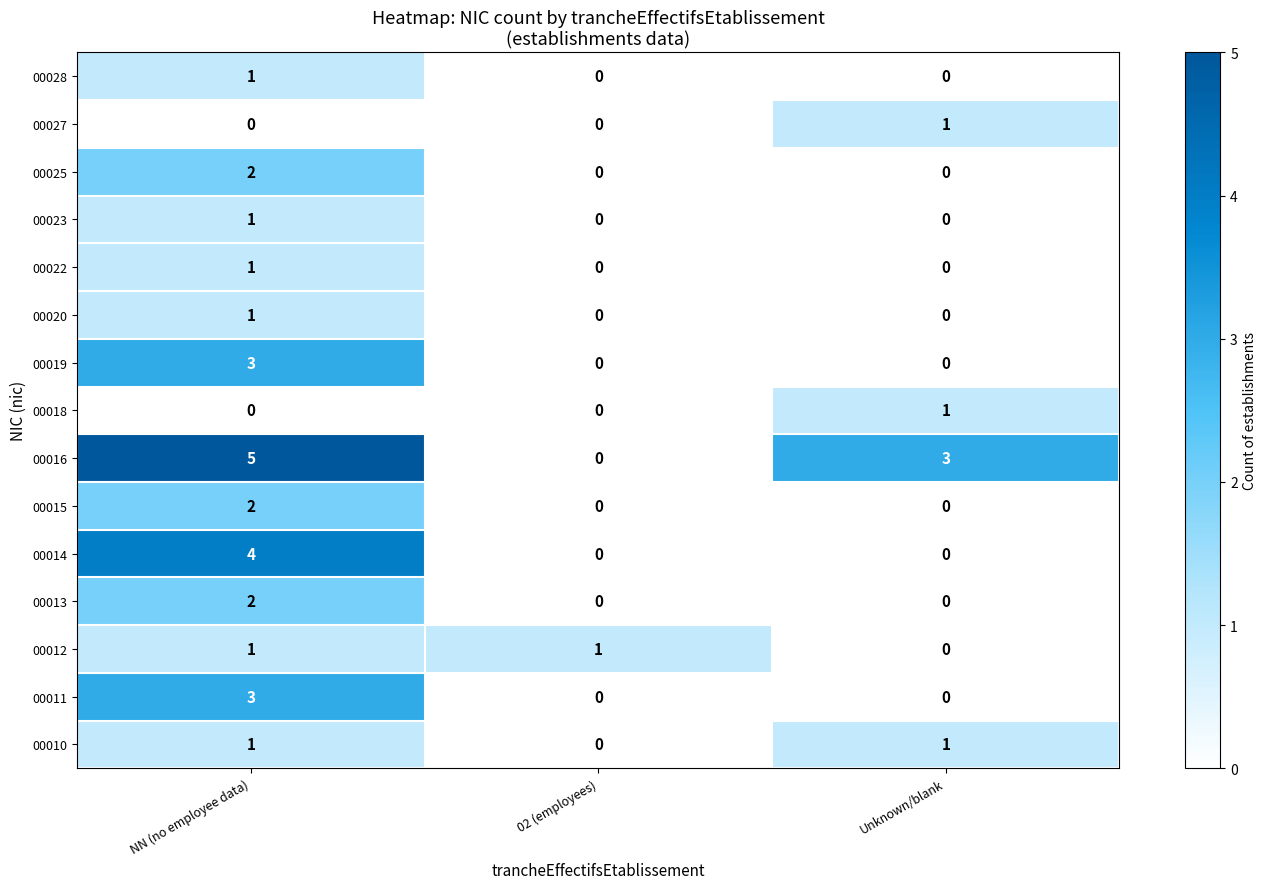

What is the sum of all 00016 values?

8